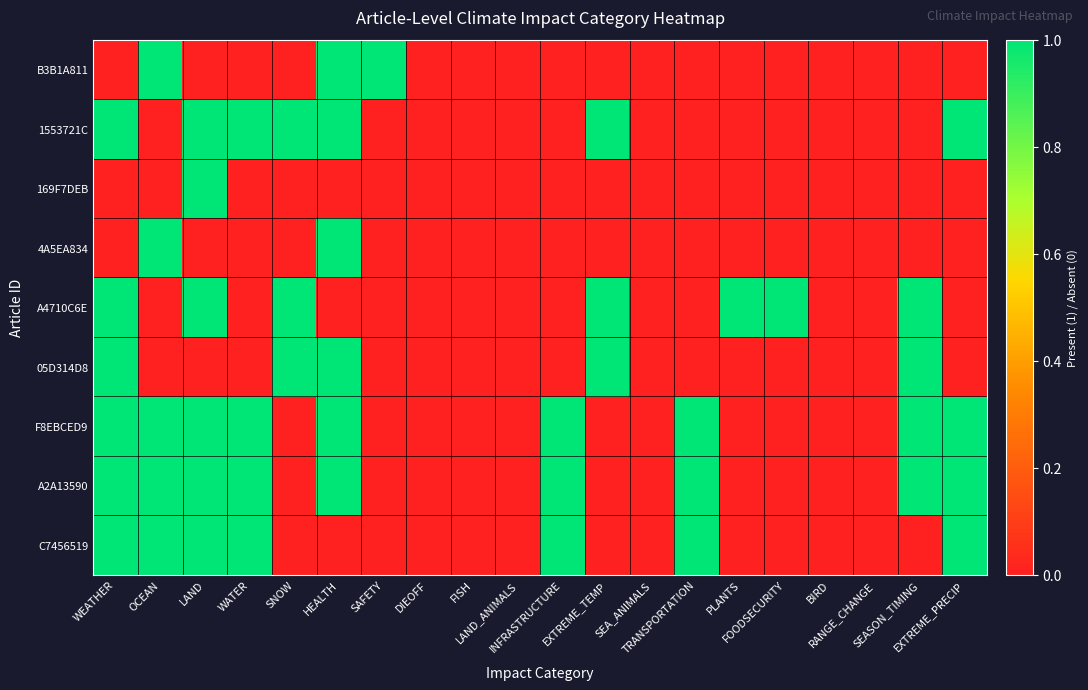

What is the greatest value displayed?

1